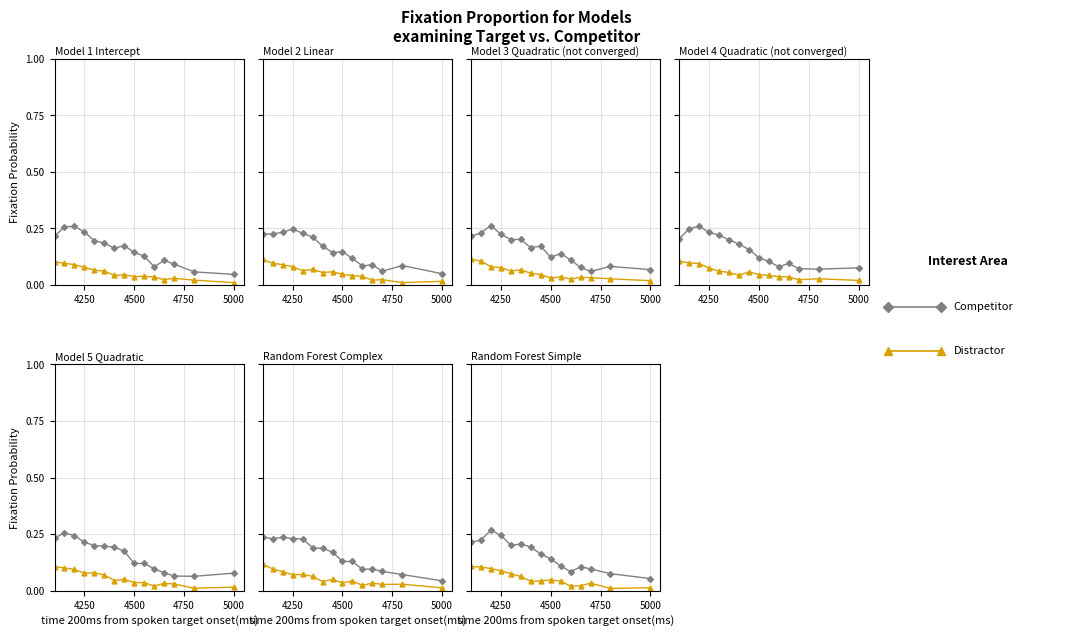

Is the value of Distractor at 4250 greater than the value of Competitor at 4500?

No